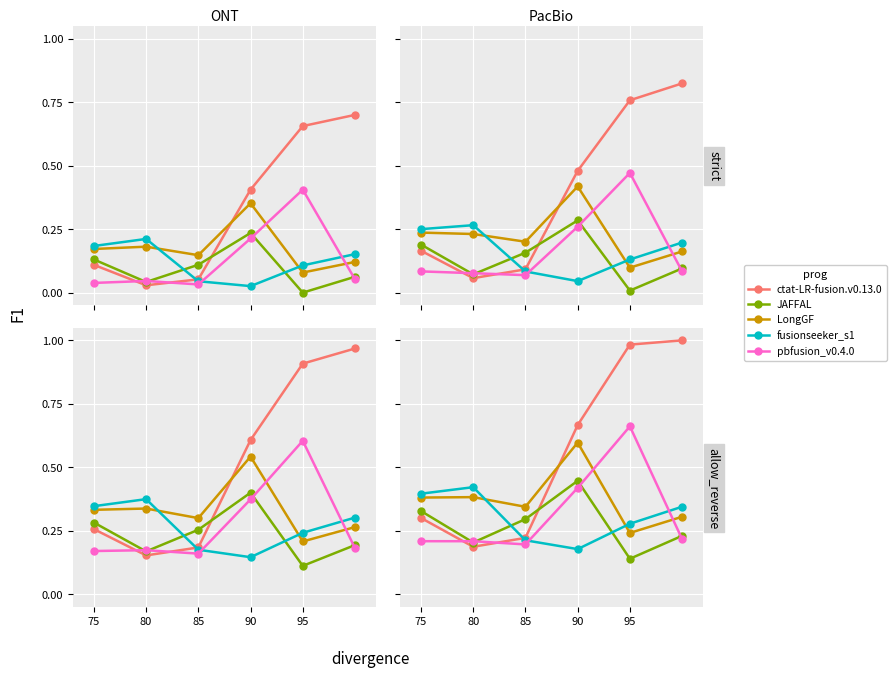

The value of LongGF at 85 is 0.1. True or false?

False